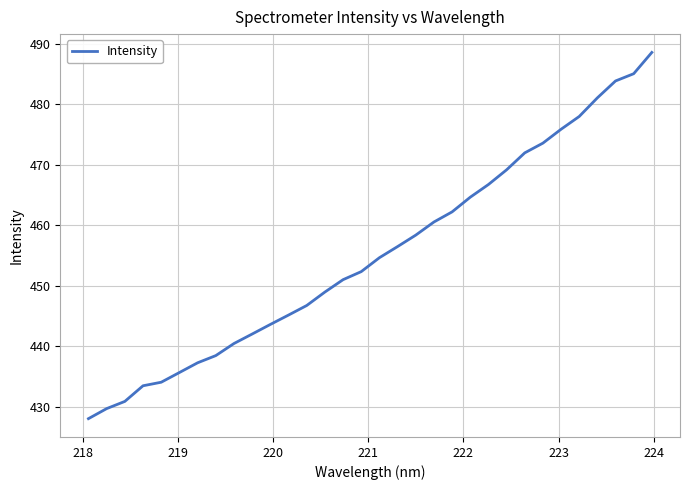

What is the maximum value shown in the chart?

488.6